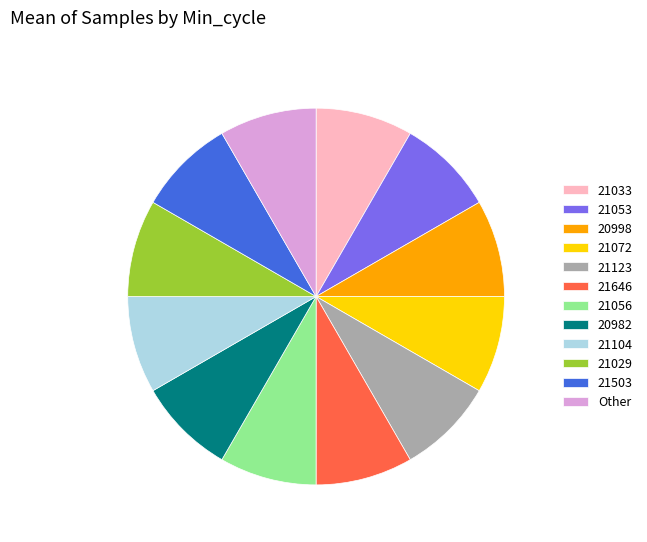

What is the ratio of the value at 21029 to the value at 21646?

1.0